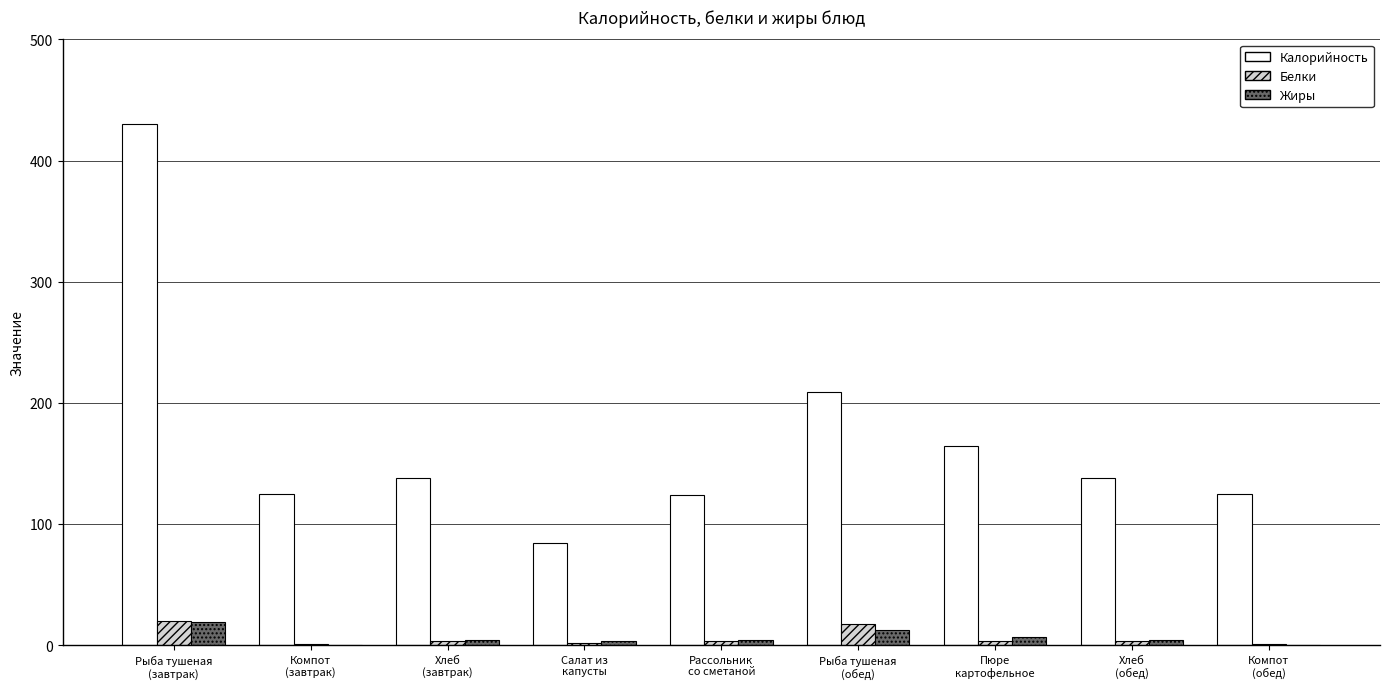

Count the number of categories in the chart.

9